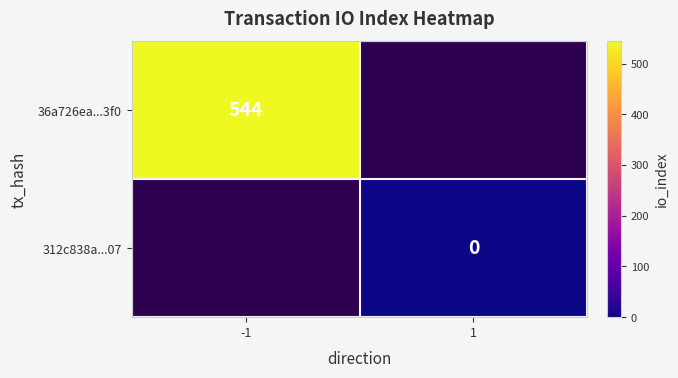

True or false: 36a726ea...3f0 has a value of 544 at -1.

True